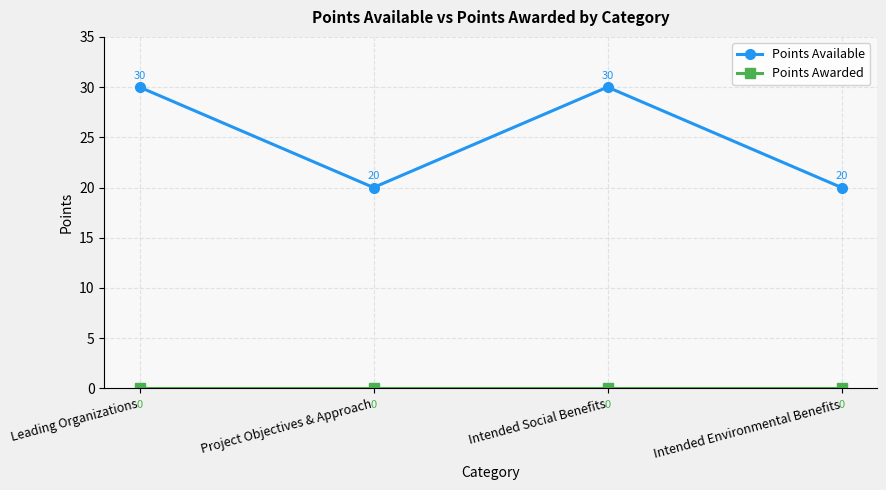

Is this an area chart (filled region under the line)?

No